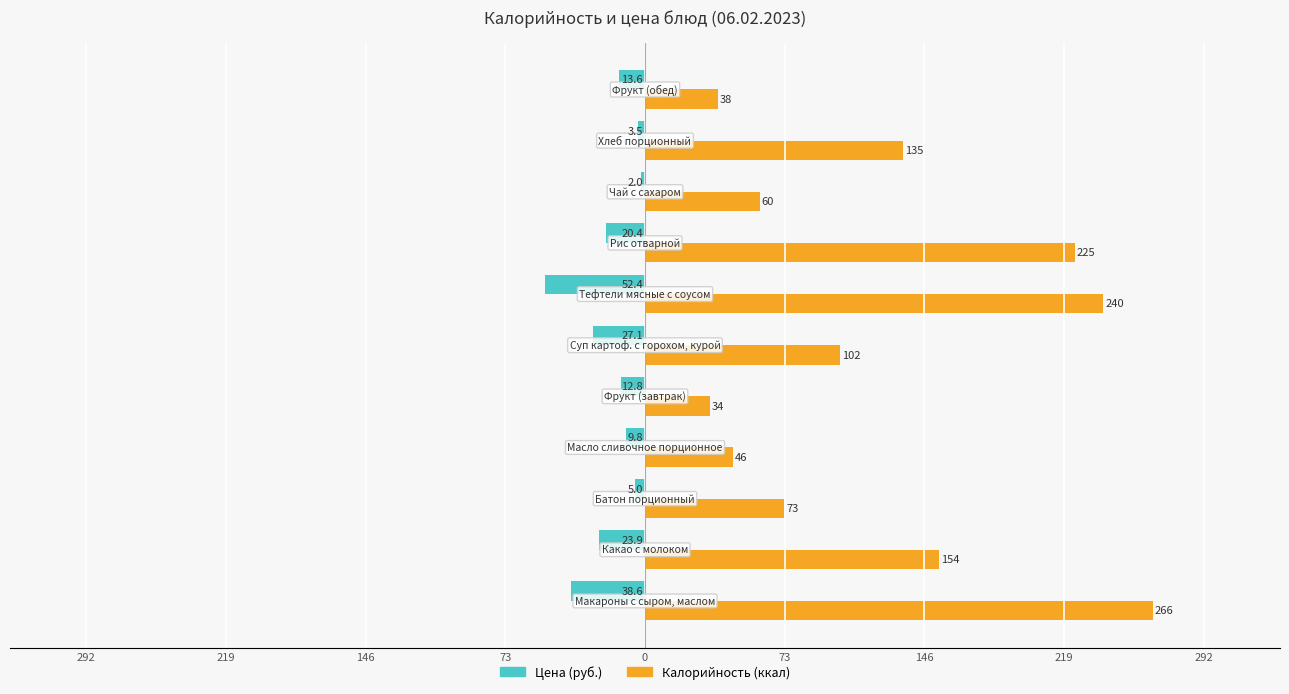

What are all the series names shown in the legend?

Цена (руб.), Калорийность (ккал)